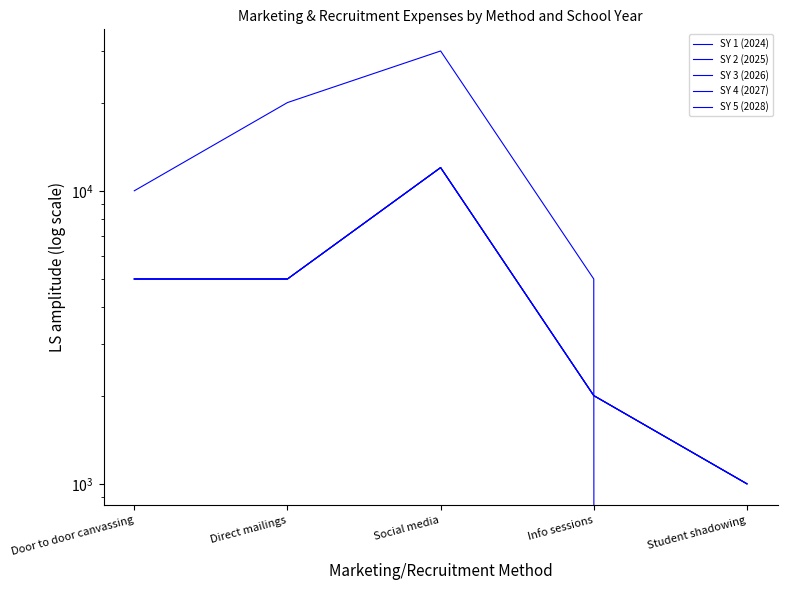

Does the chart have visible grid lines?

No